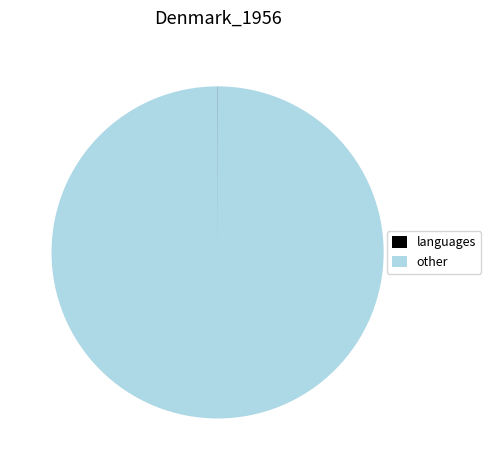

Is there a majority slice in this chart?

Yes